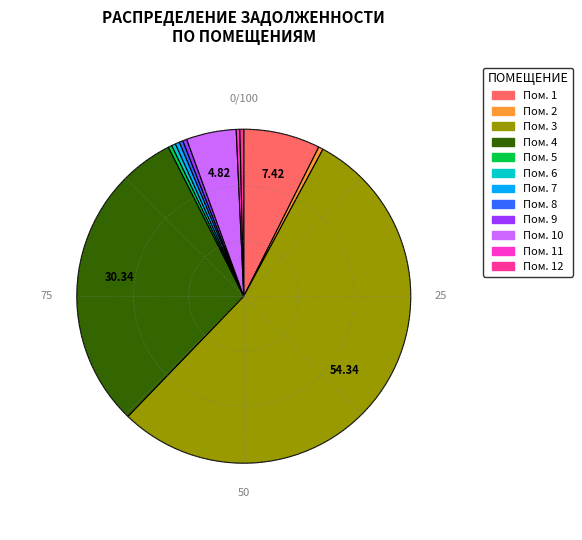

Does any single category account for the majority?

Yes